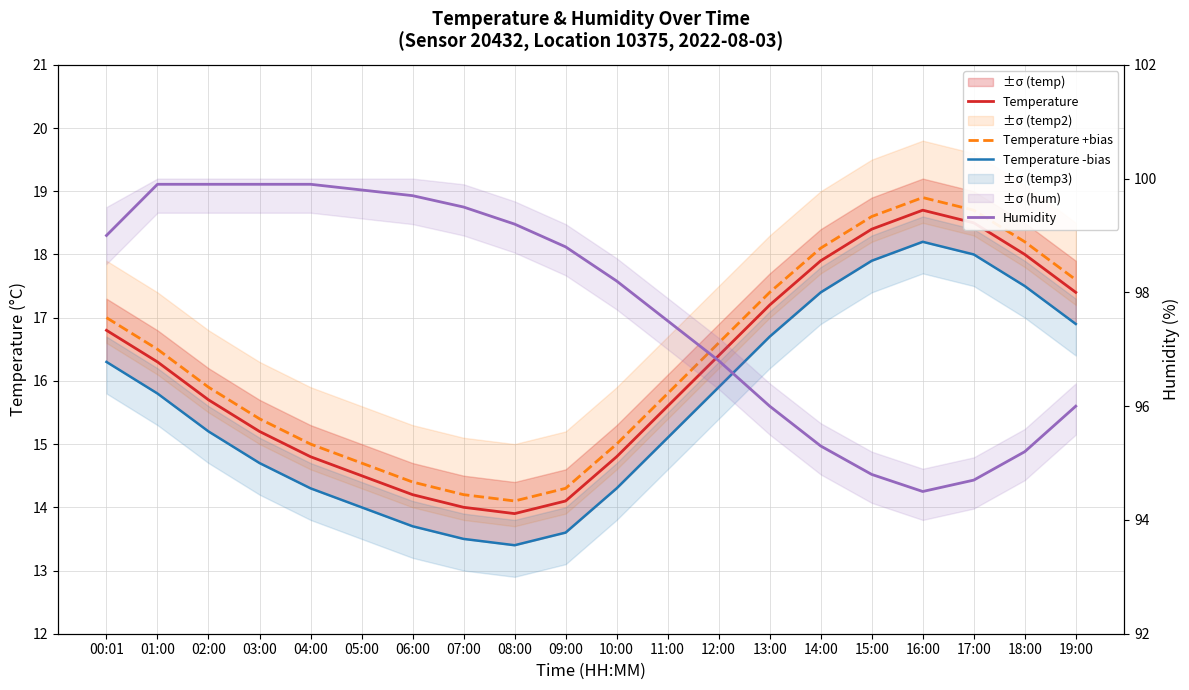

What is the approximate value of Temperature -bias at 09:00?

13.6